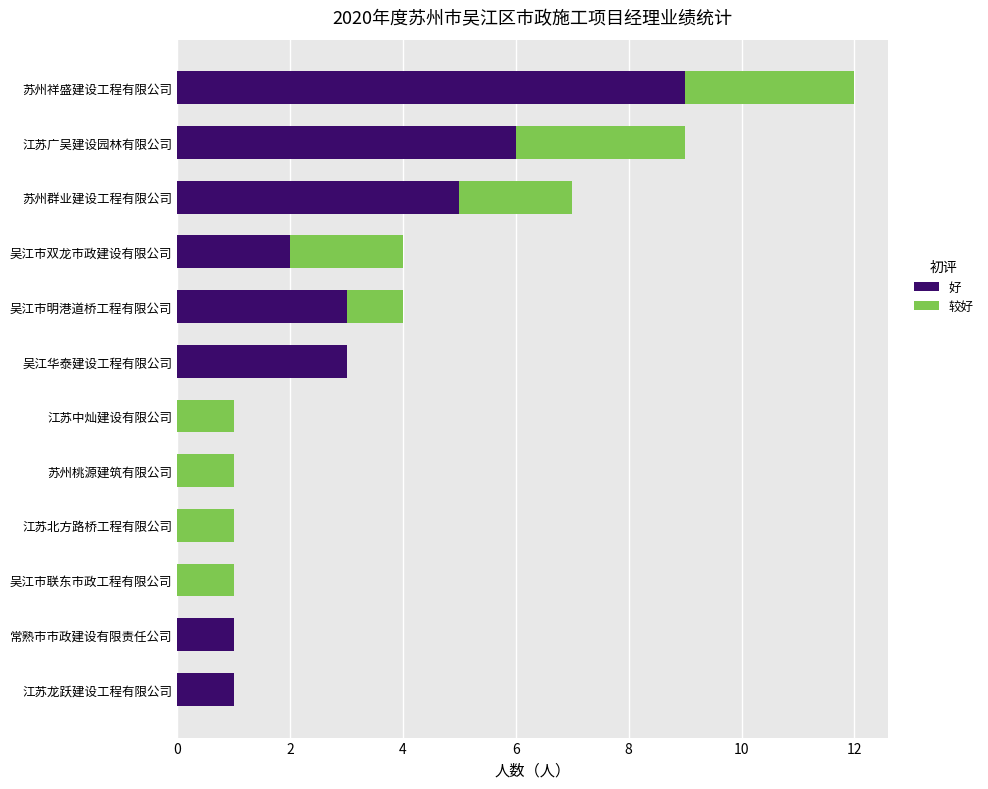

What is the sum of all 好 values?

30